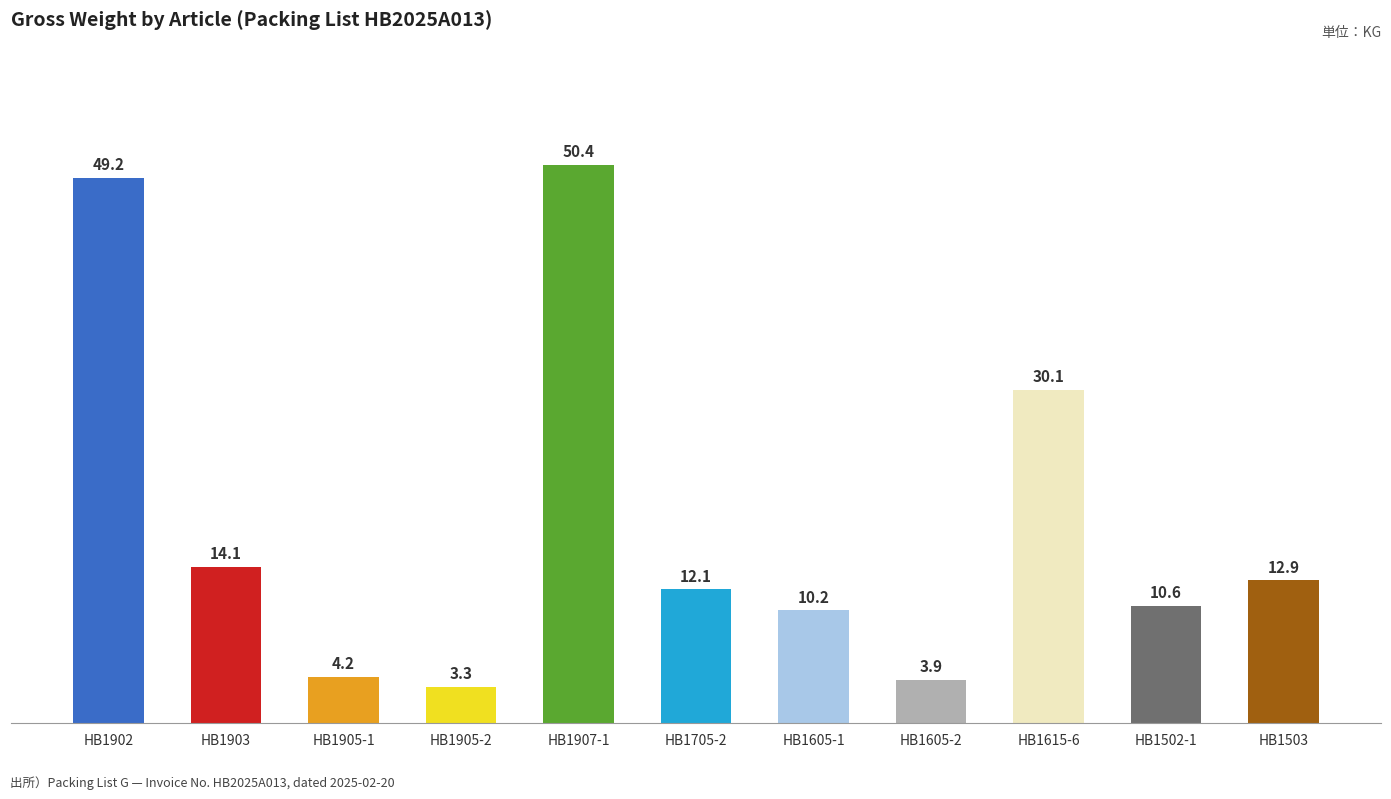

What is the greatest value displayed?

50.4